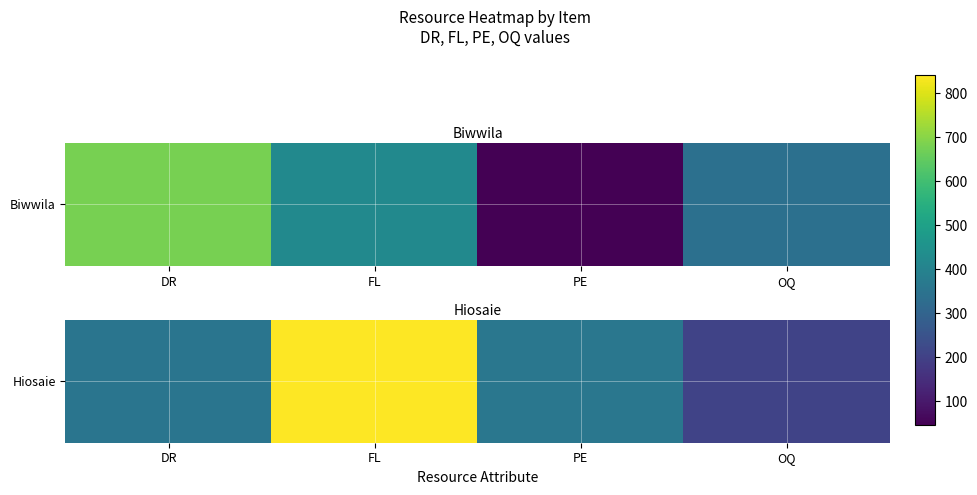

Rank the categories by value from highest to lowest.

FL, PE, DR, OQ